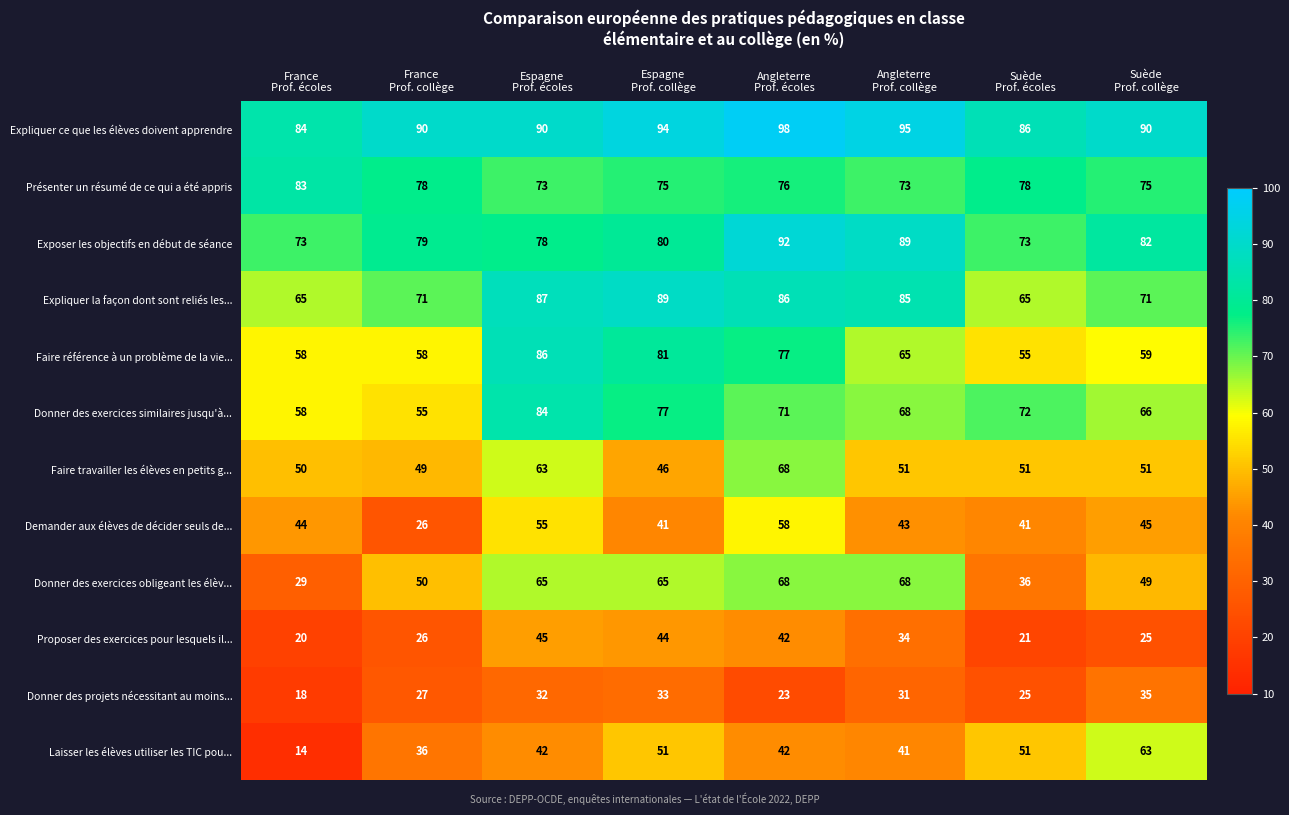

What is the maximum value shown in the chart?

98